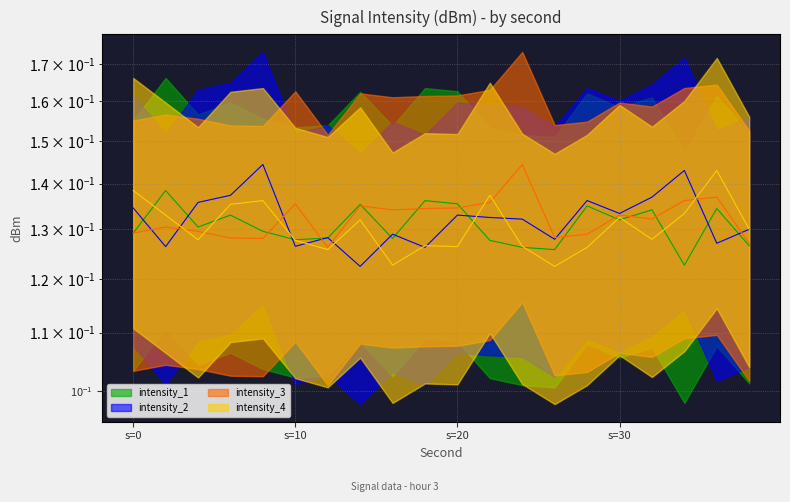

Where is intensity_3 nearest to the value 0?

12